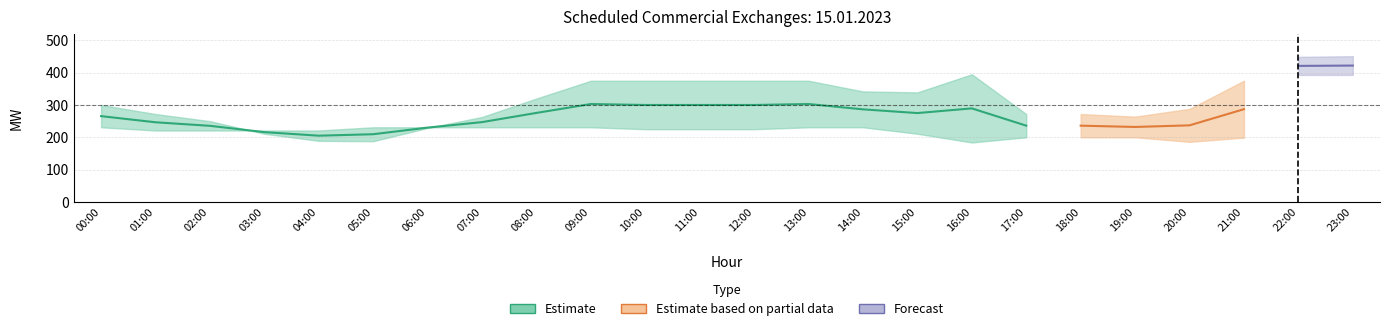

How many data points does each series have?

24